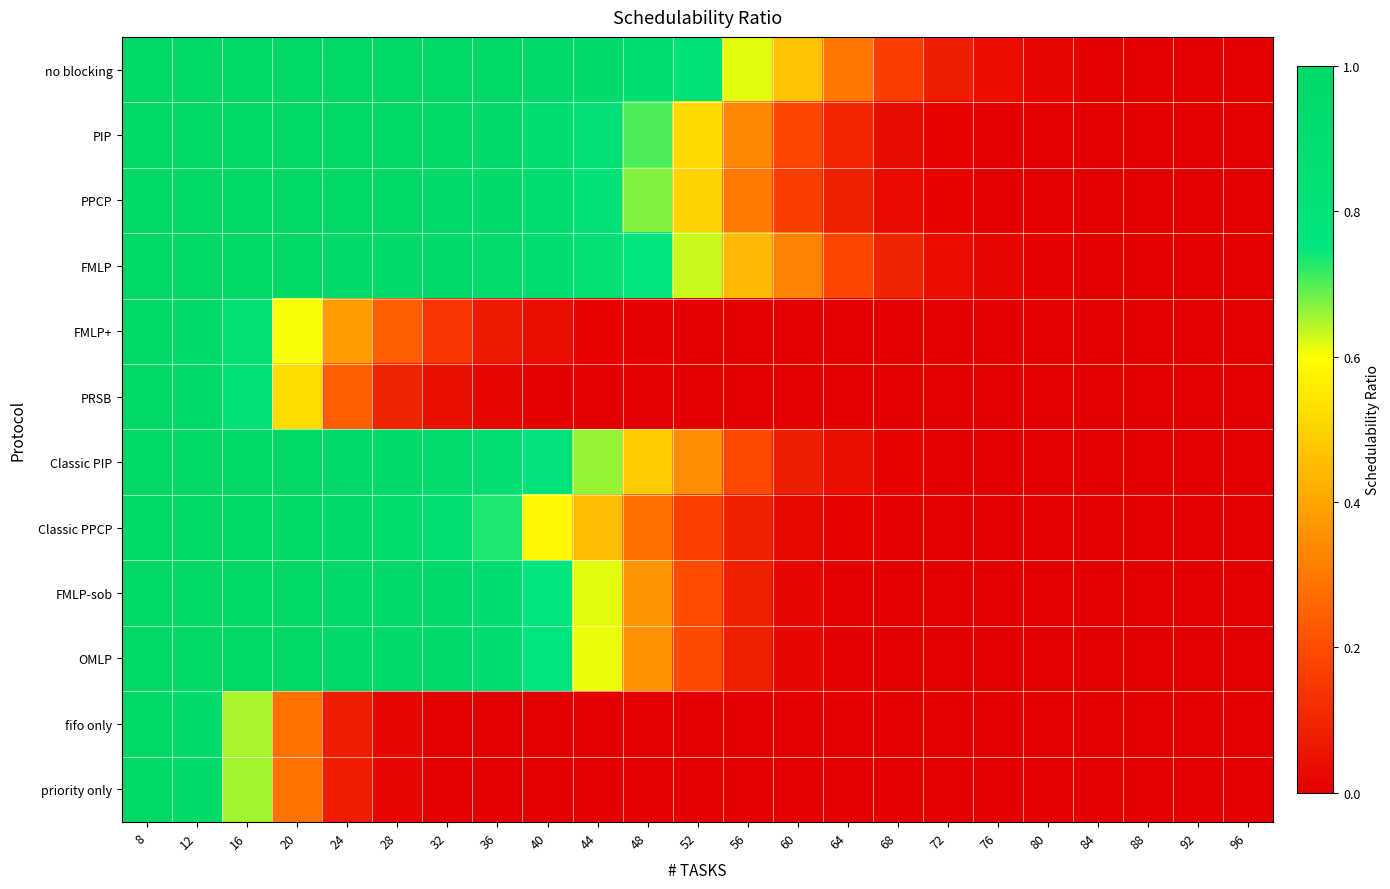

Which series has the largest total across all categories?

no blocking